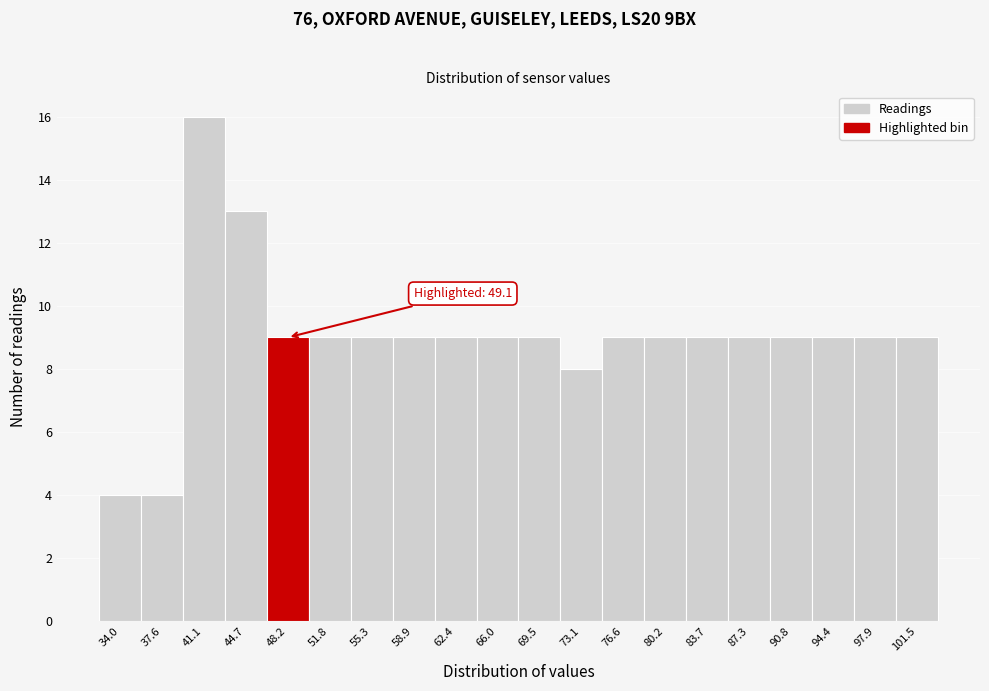

Reading left to right, what are all the values shown in this chart?

34.0=4	37.6=4	41.1=16	44.7=13	48.2=9	51.8=9	55.3=9	58.9=9	62.4=9	66.0=9	69.5=9	73.1=8	76.6=9	80.2=9	83.7=9	87.3=9	90.8=9	94.4=9	97.9=9	101.5=9